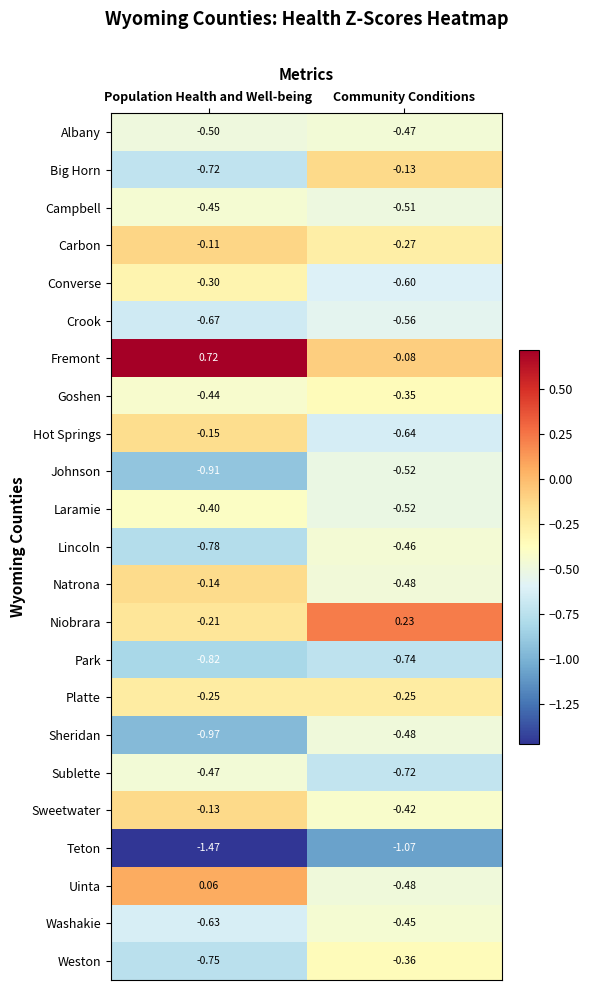

Rank the categories by Natrona value from lowest to highest.

Community Conditions, Population Health and Well-being